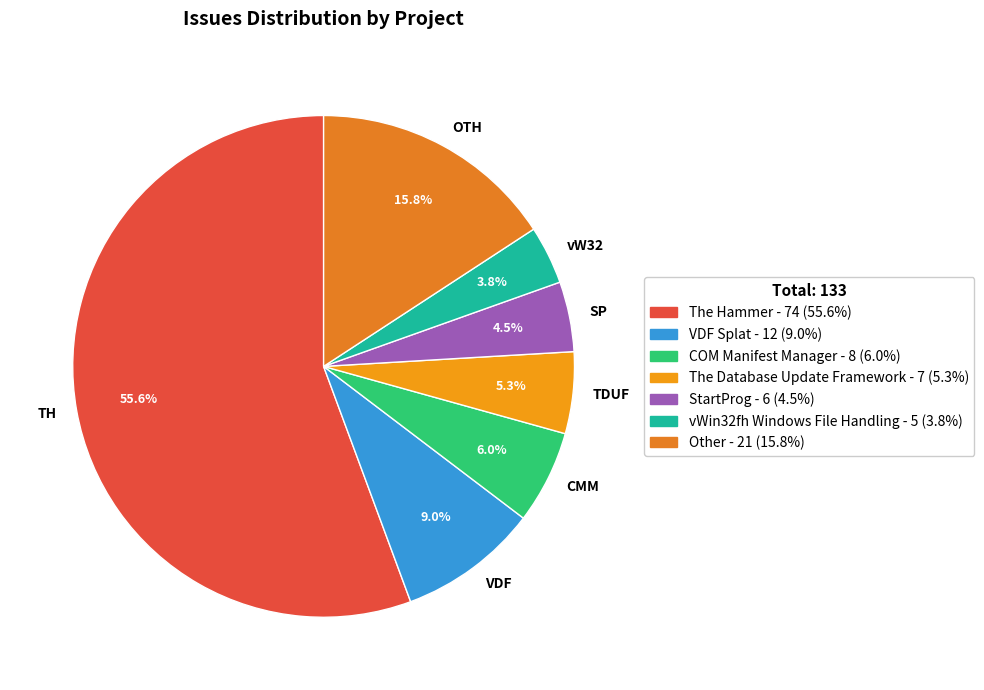

Count the number of slices in the pie.

7